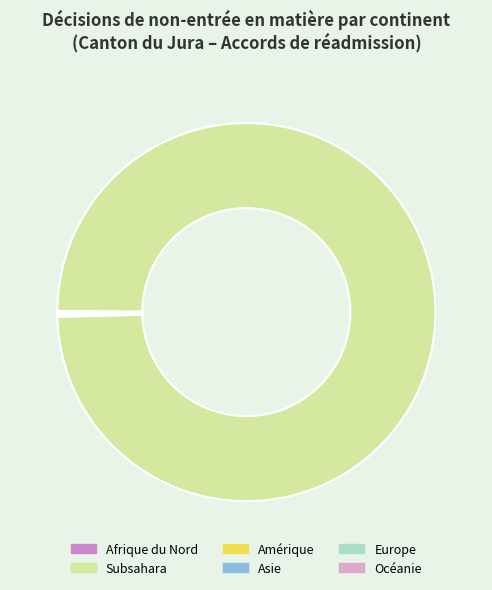

Combined, do Asie and Europe account for over 50%?

No